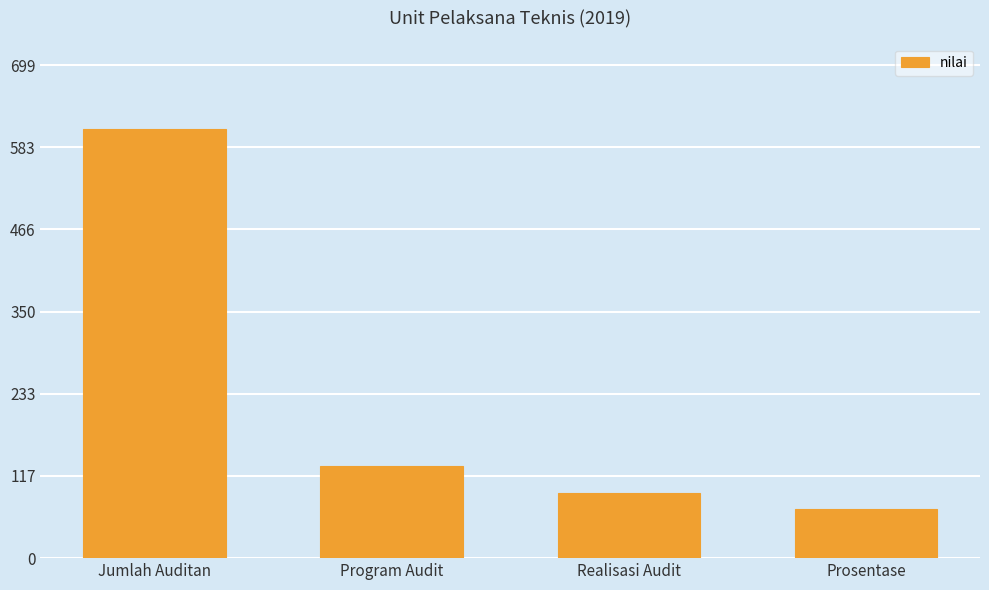

What is the difference between the values at Realisasi Audit and Prosentase?

21.8